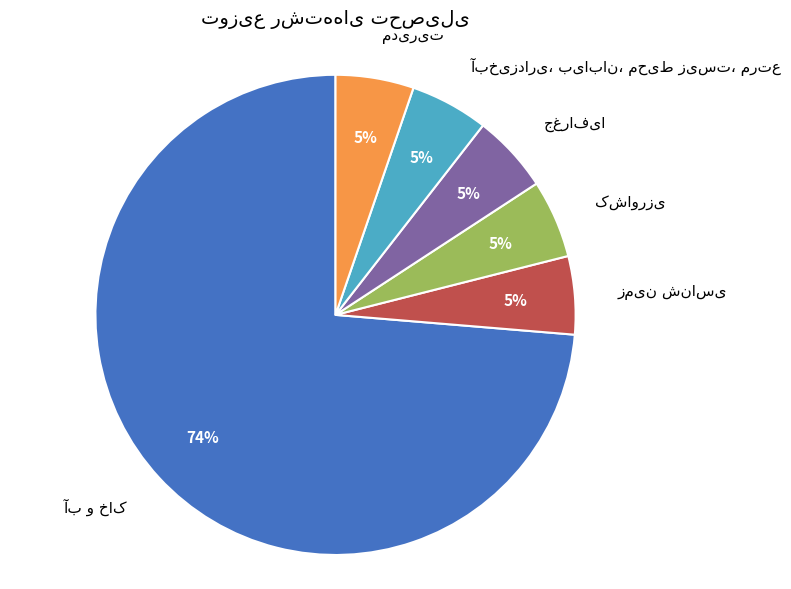

Does any single category account for the majority?

Yes